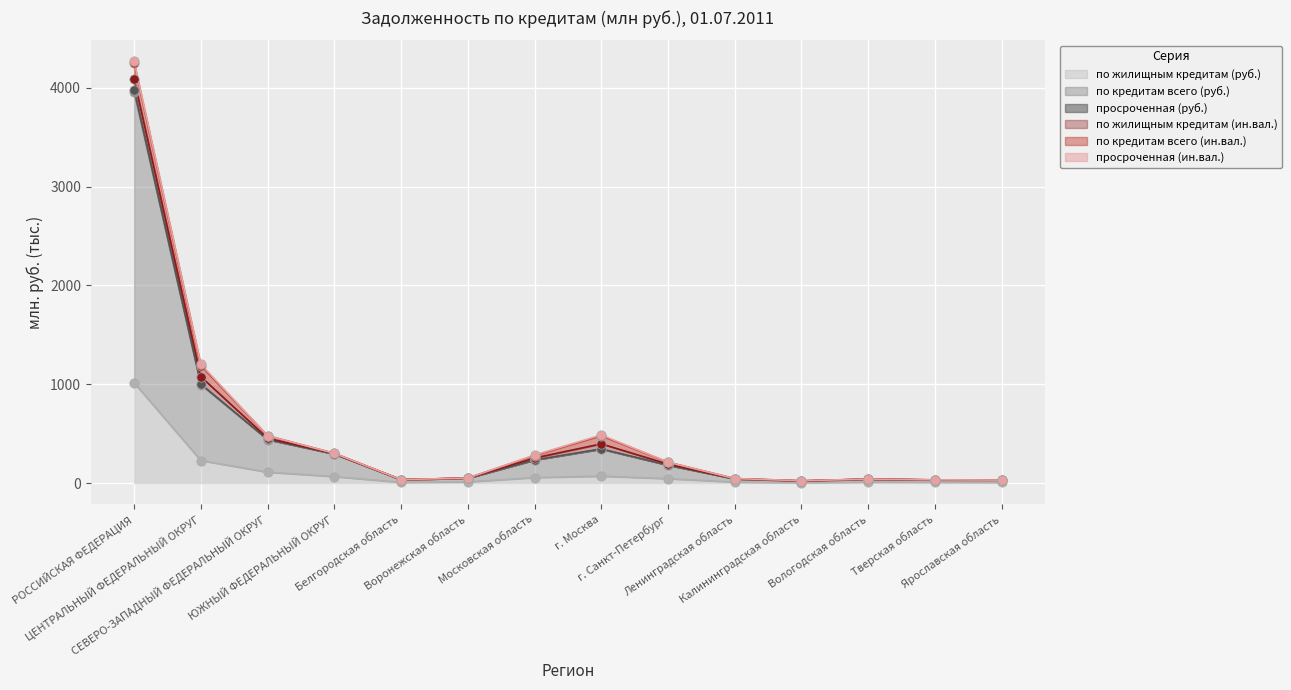

At how many categories does at least one series exceed 3188?

1